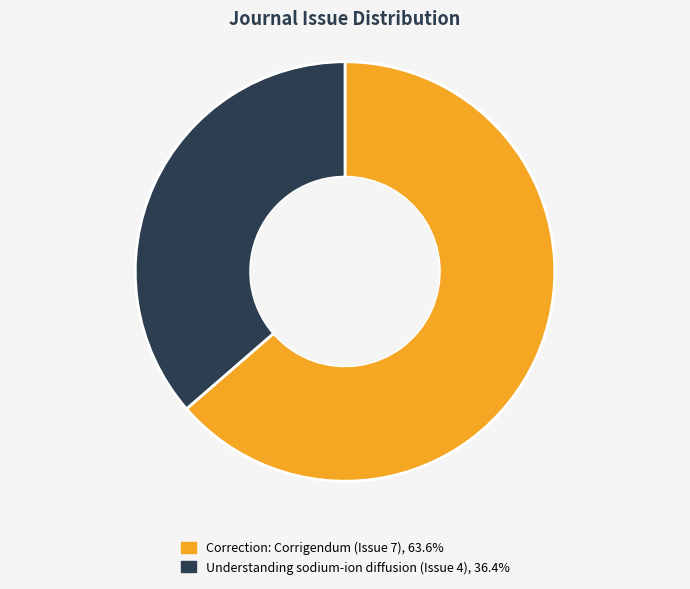

Combined, do Correction: Corrigendum (Issue 7) and Understanding sodium-ion diffusion (Issue 4) account for over 50%?

Yes